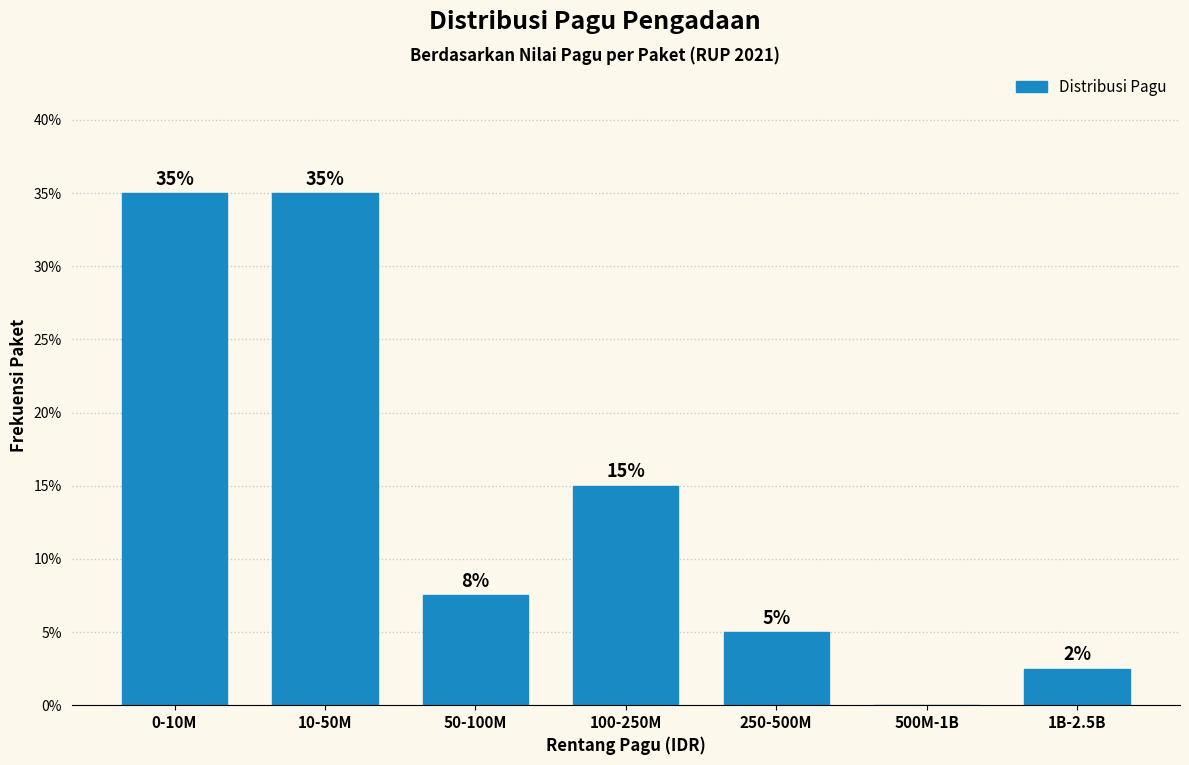

Is it true that the value at 250-500M is 3.4?

False